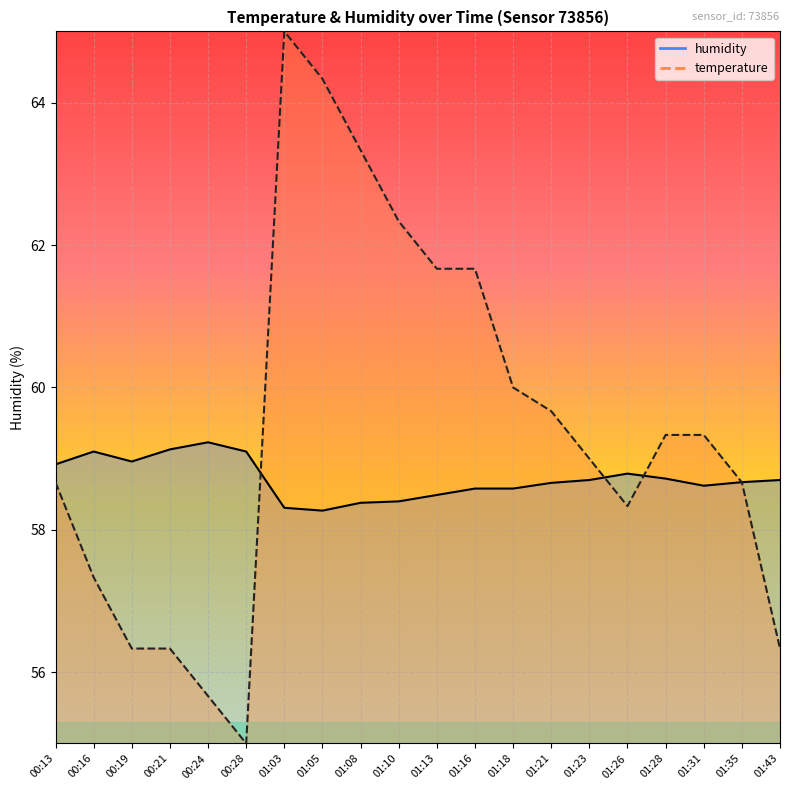

How many lines are shown in the chart?

2